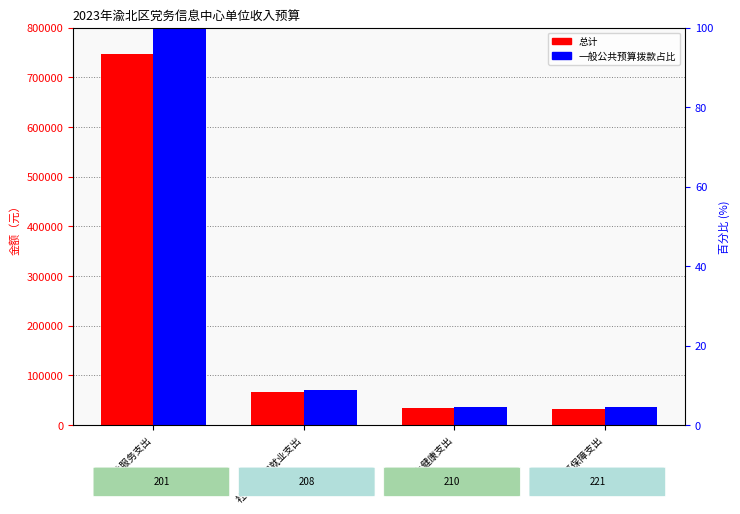

True or false: 一般公共预算拨款占比 has a value of 4.5 at 住房保障支出.

True